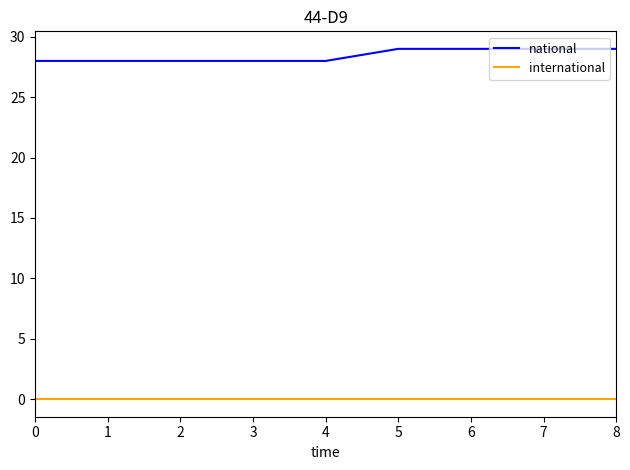

Which series has the widest spread of values?

national